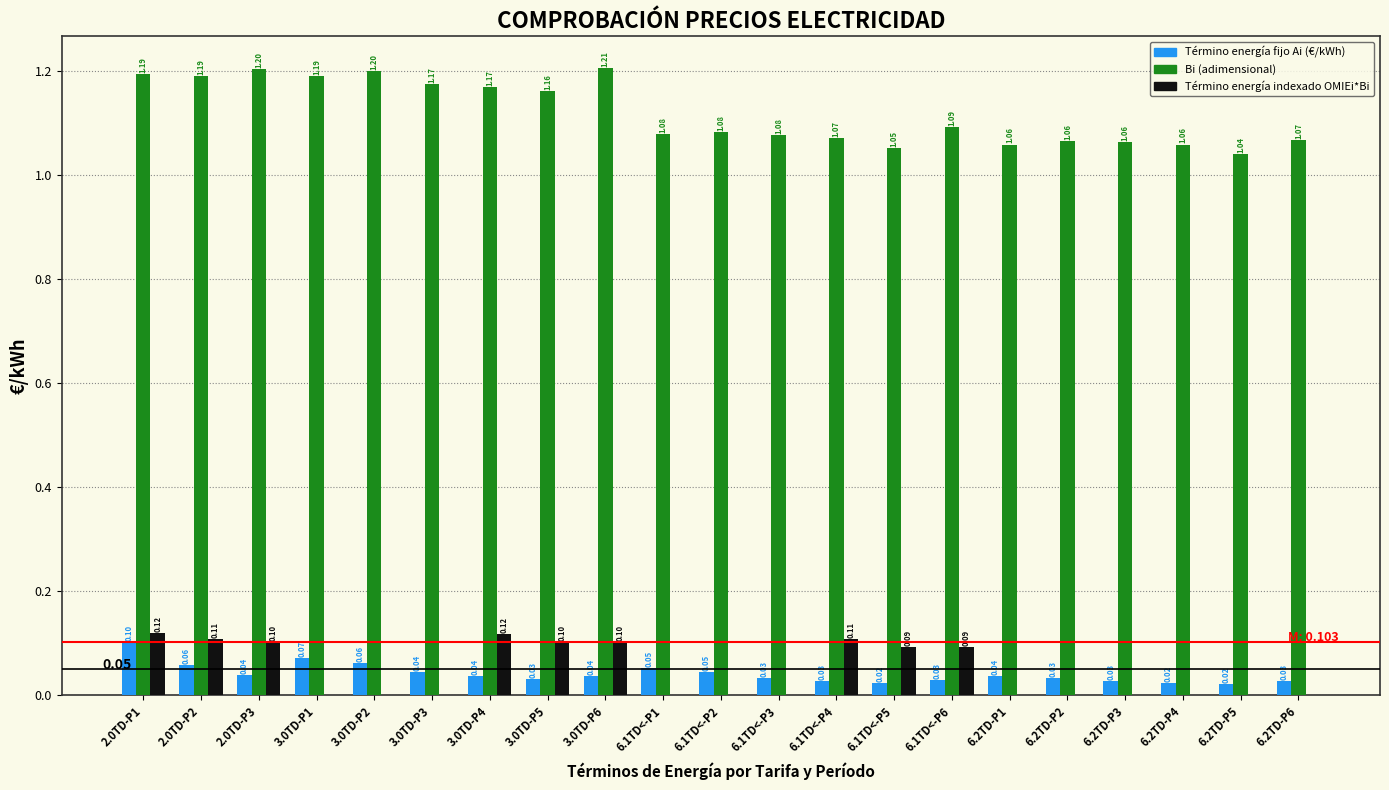

What is the sum of all Bi (adimensional) values?

23.5